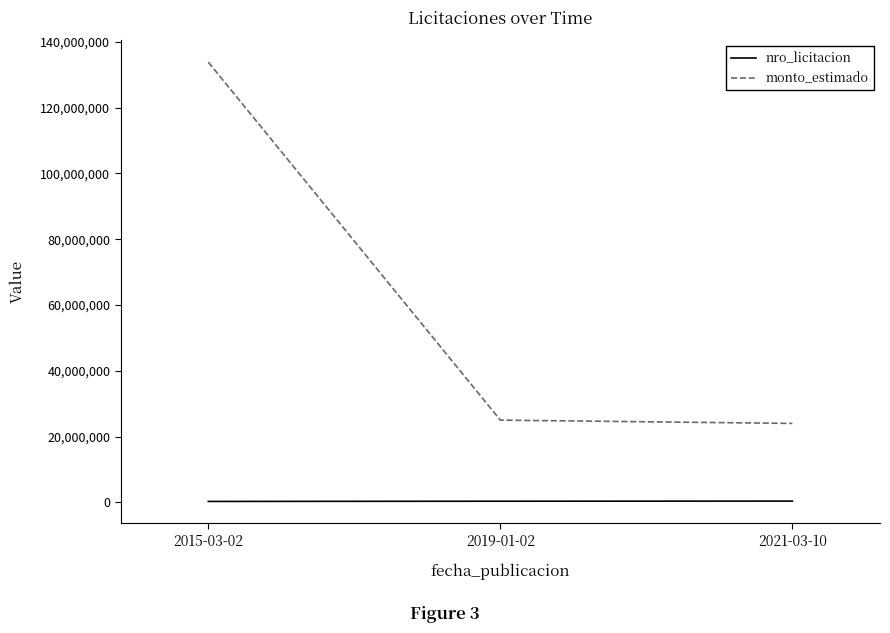

At which category is the sum across all series the highest?

2015-03-02